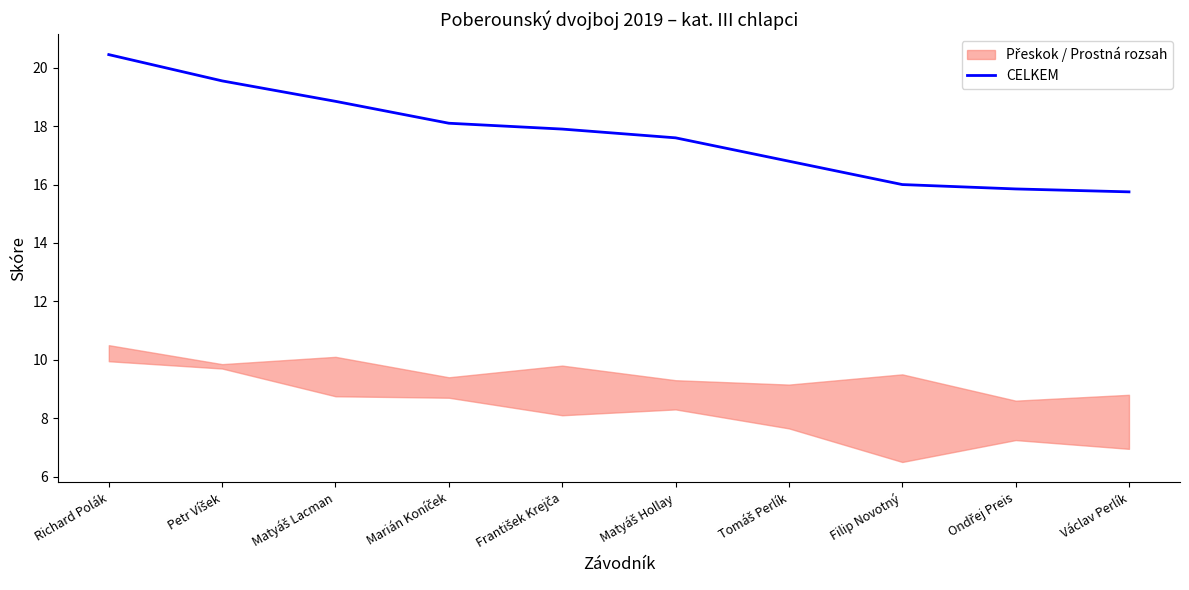

What is the lowest value of the CELKEM series?

15.8